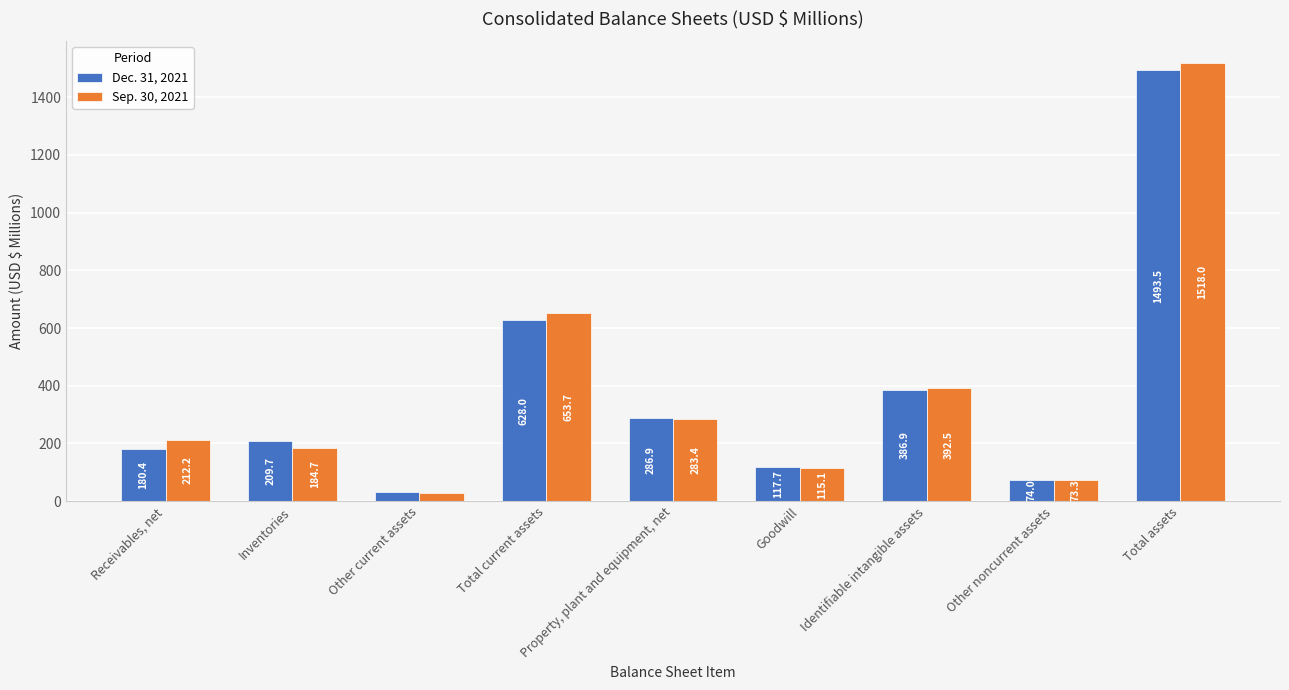

The value of Dec. 31, 2021 at Inventories is 361.7. True or false?

False